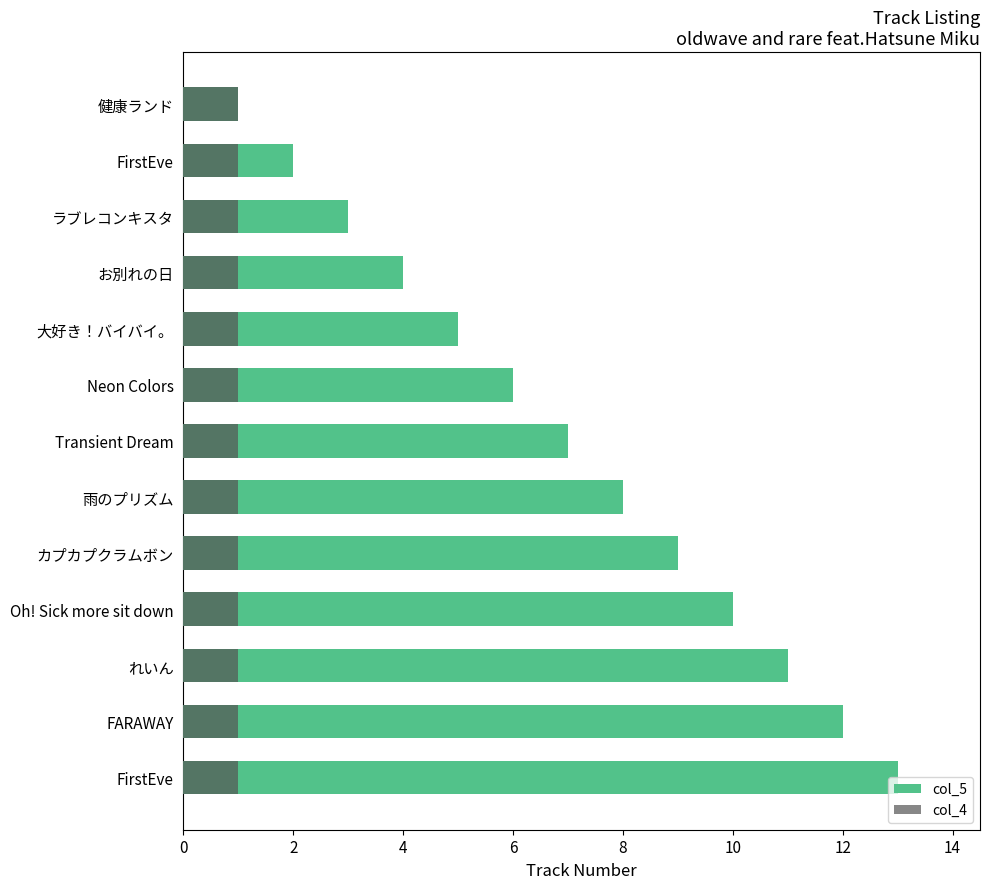

Between 2 and 10, which series saw the biggest shift?

col_5